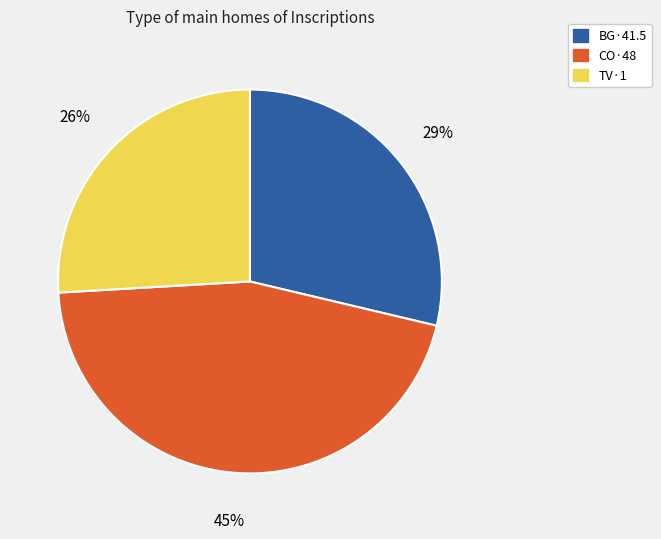

True or false: CO·48 accounts for 45% of the total.

True